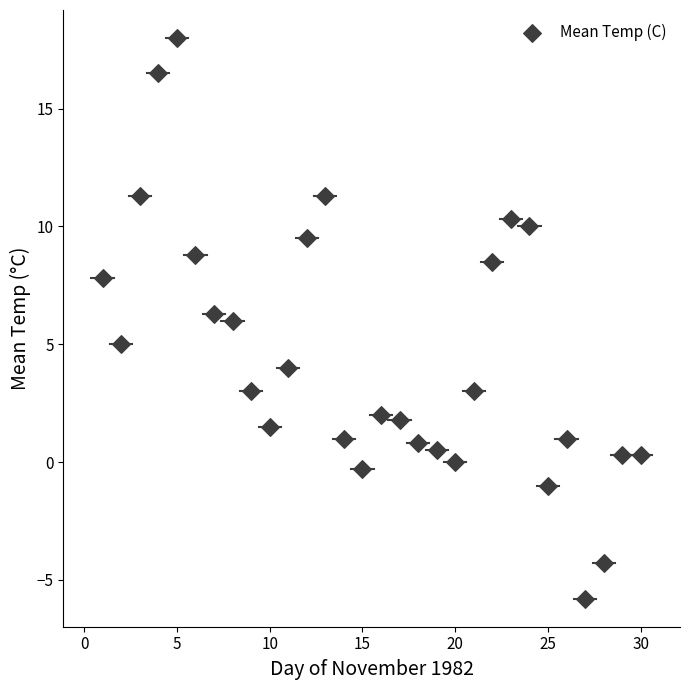

What is the range of X values (max minus min)?

29.0